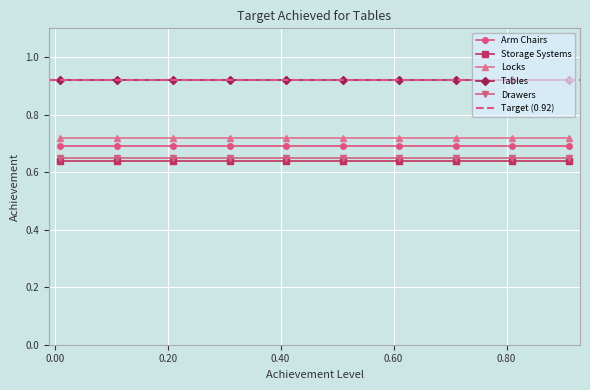

True or false: Locks and Tables cross at least once.

False